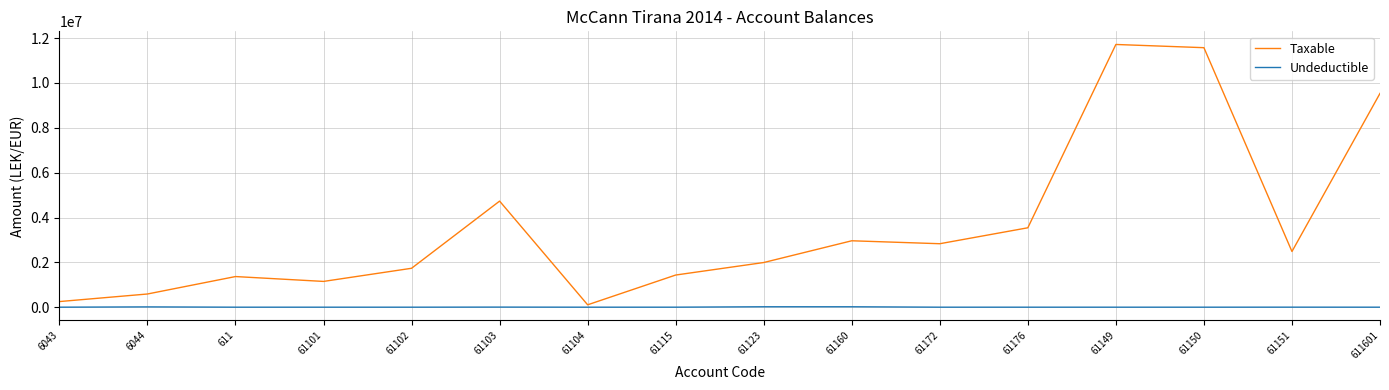

In Taxable, how many points are lower than both neighbors (excluding endpoints)?

4